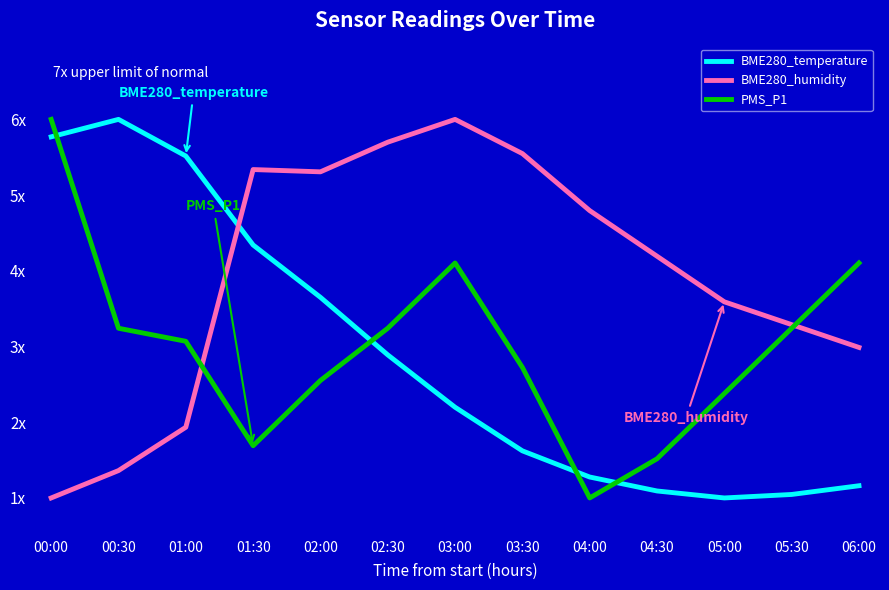

True or false: BME280_temperature has a value of 7.3 at 01:00.

False